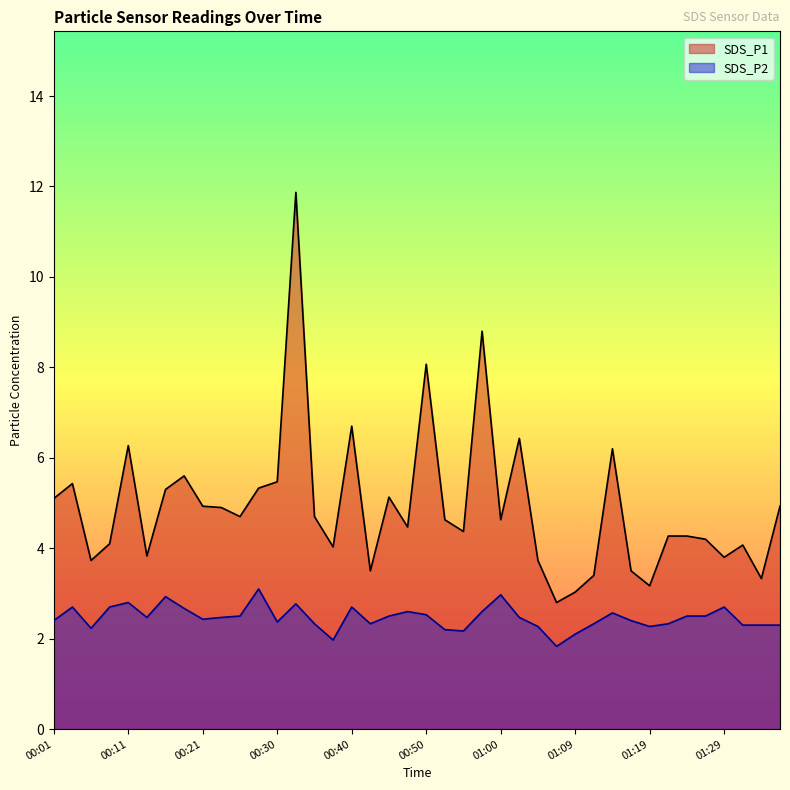

Rank the series by their average value, from lowest to highest.

SDS_P2, SDS_P1